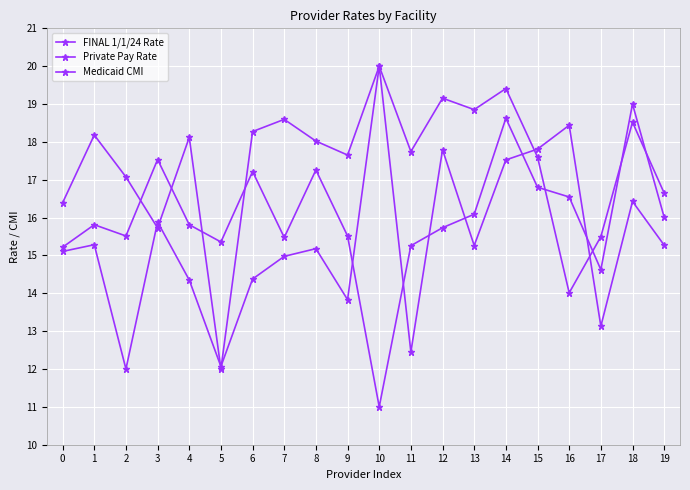

Which series ends up on top after the final intersection of Medicaid CMI and Private Pay Rate?

Private Pay Rate